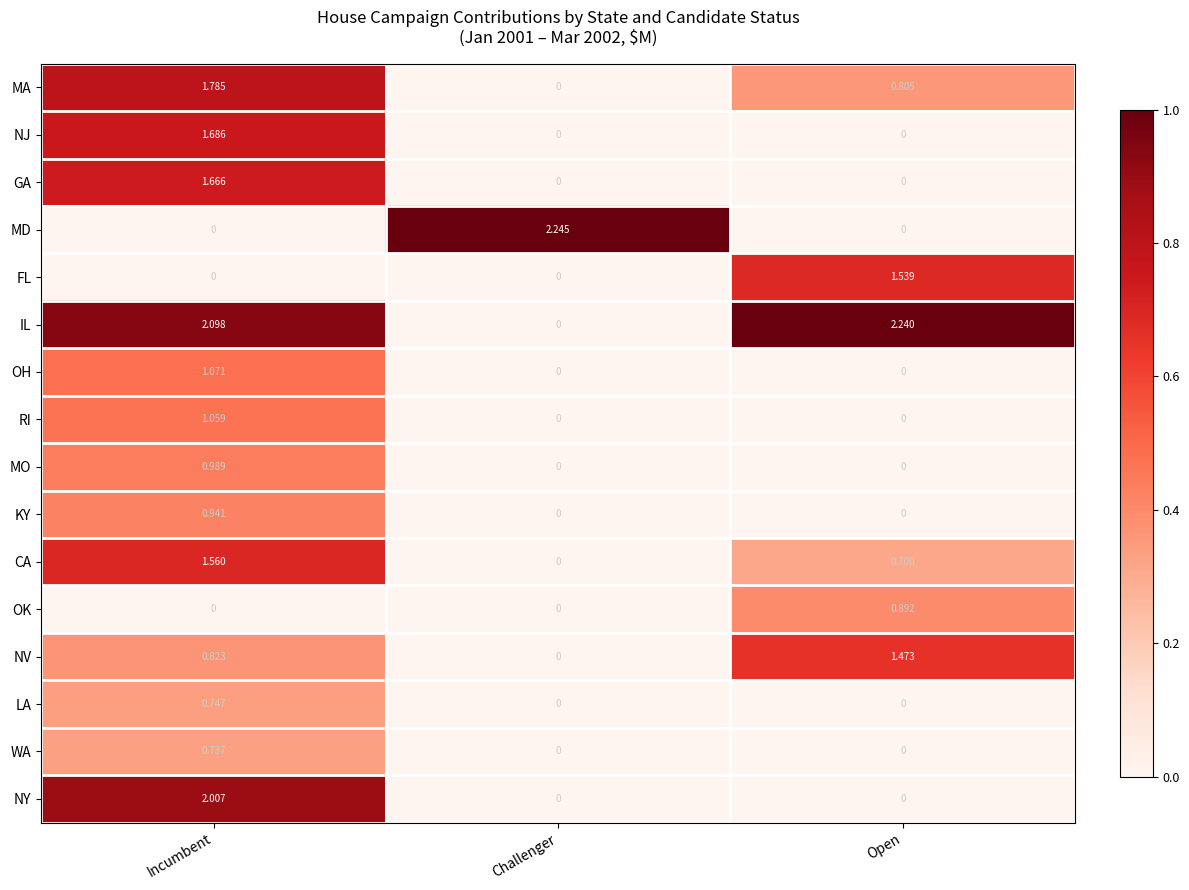

Which series has the largest total across all categories?

IL